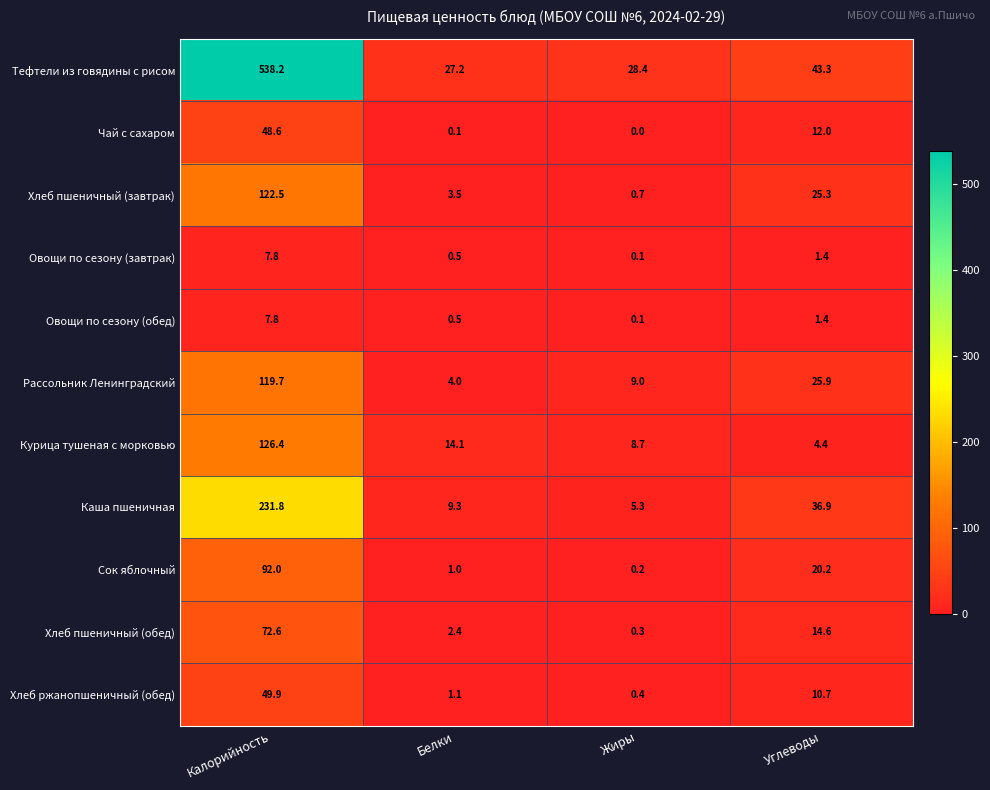

Rank the categories by Курица тушеная с морковью value from lowest to highest.

Углеводы, Жиры, Белки, Калорийность